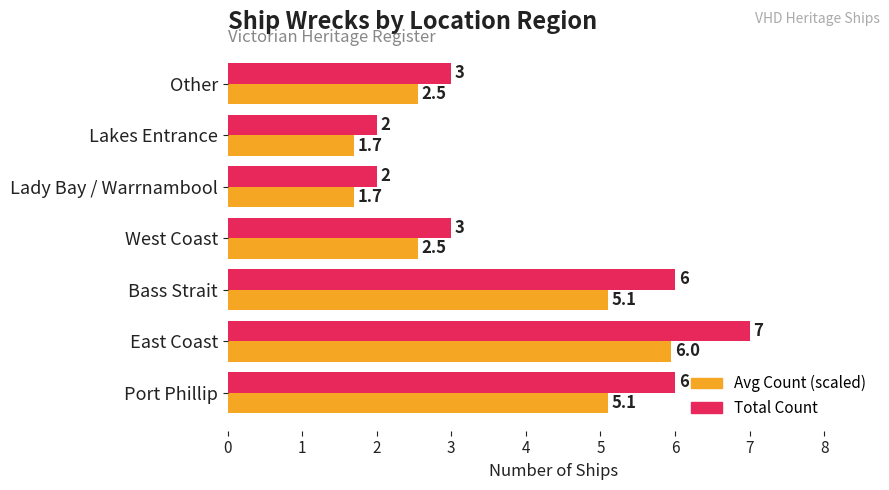

At which category is the sum across all series the highest?

East Coast